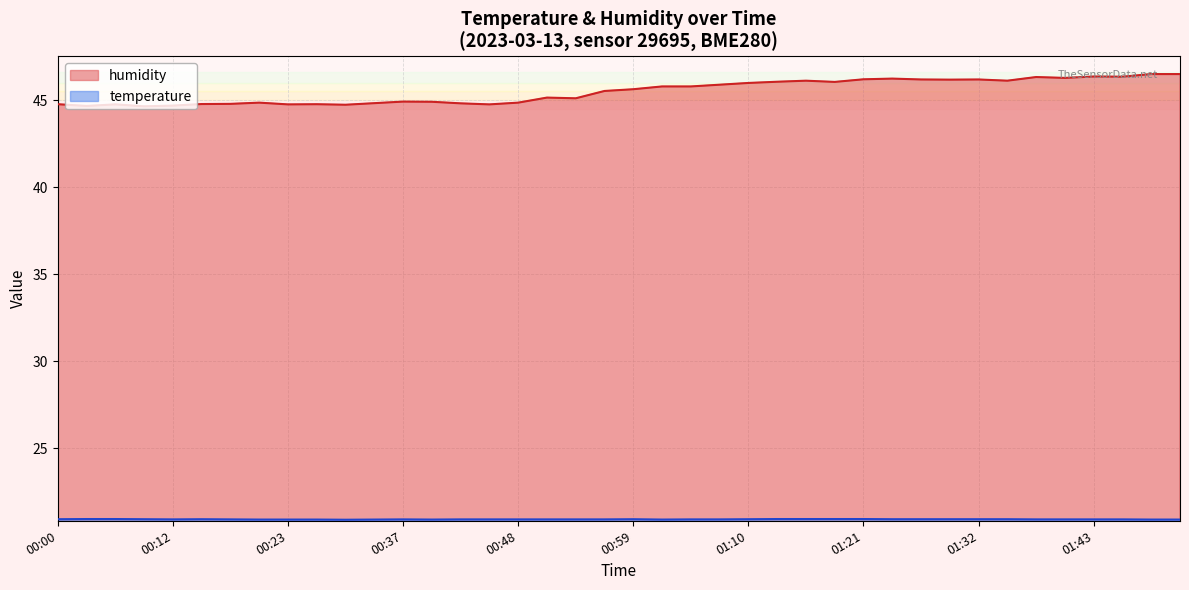

What is the maximum value shown in the chart?

46.5